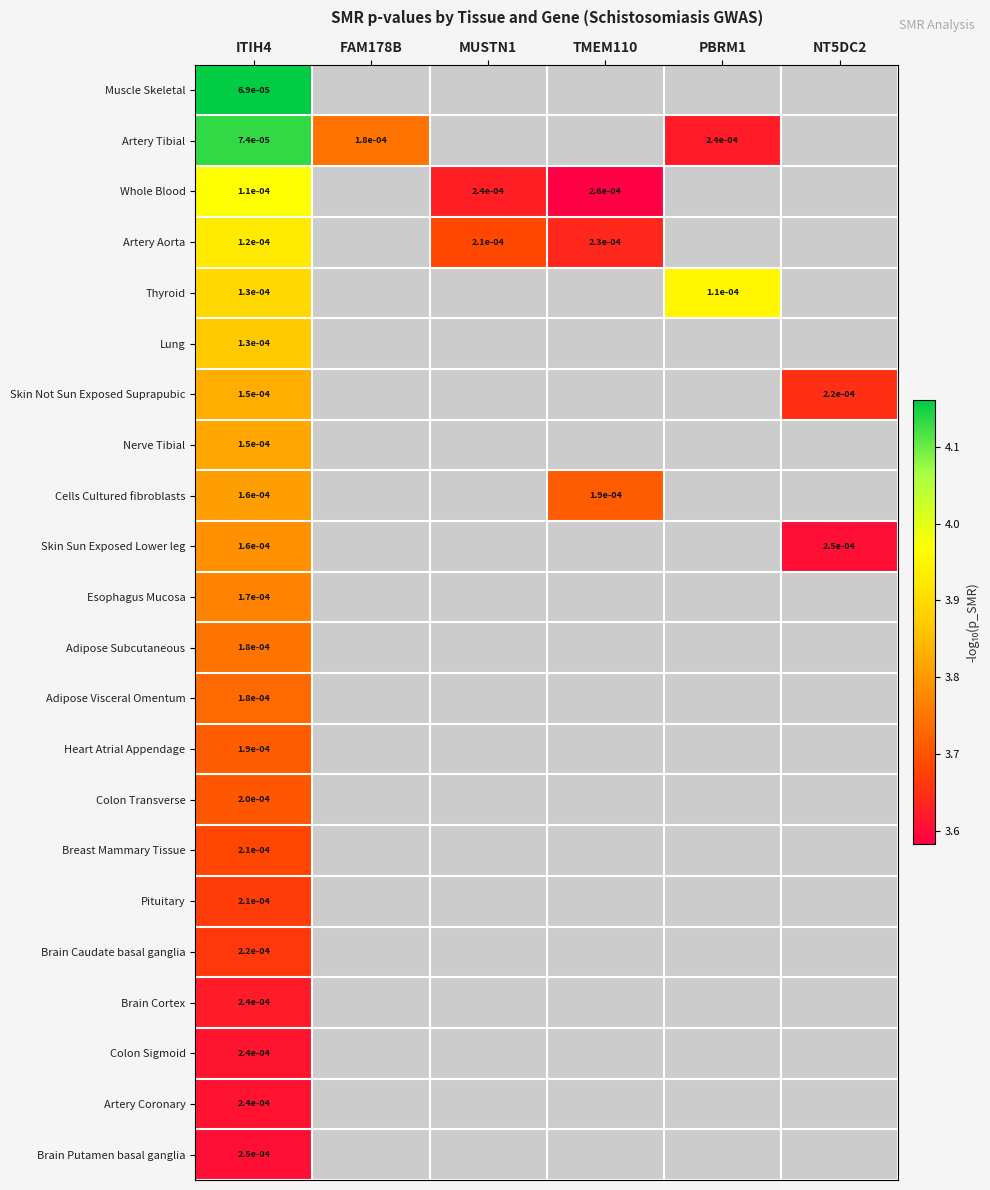

How many categories are shown in the chart?

6